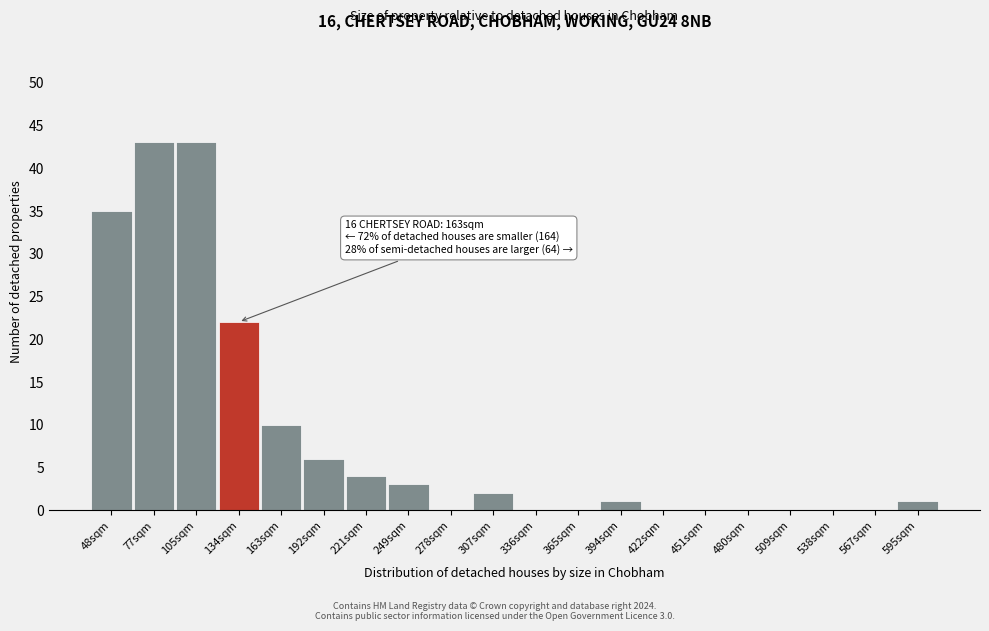

Reading left to right, what are all the values shown in this chart?

48sqm=35	77sqm=43	105sqm=43	134sqm=22	163sqm=10	192sqm=6	221sqm=4	249sqm=3	278sqm=0	307sqm=2	336sqm=0	365sqm=0	394sqm=1	422sqm=0	451sqm=0	480sqm=0	509sqm=0	538sqm=0	567sqm=0	595sqm=1